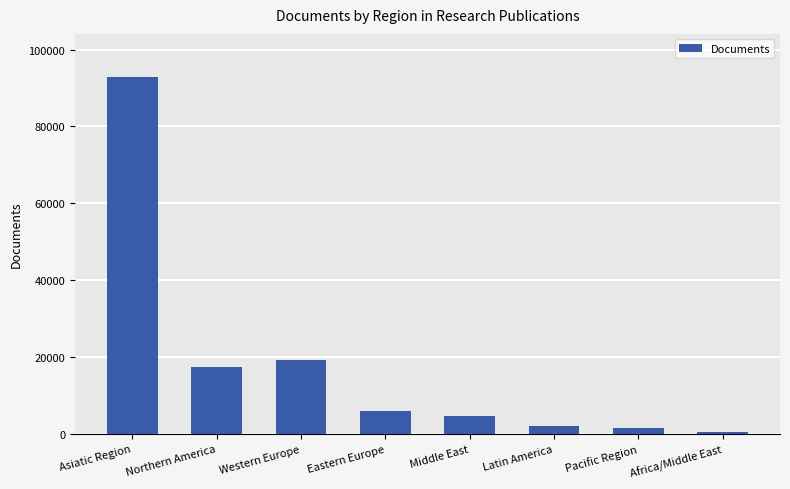

Reading left to right, list all the values displayed in this chart.

Asiatic Region=92915	Northern America=17379	Western Europe=19271	Eastern Europe=6059	Middle East=4694	Latin America=1936	Pacific Region=1421	Africa/Middle East=482